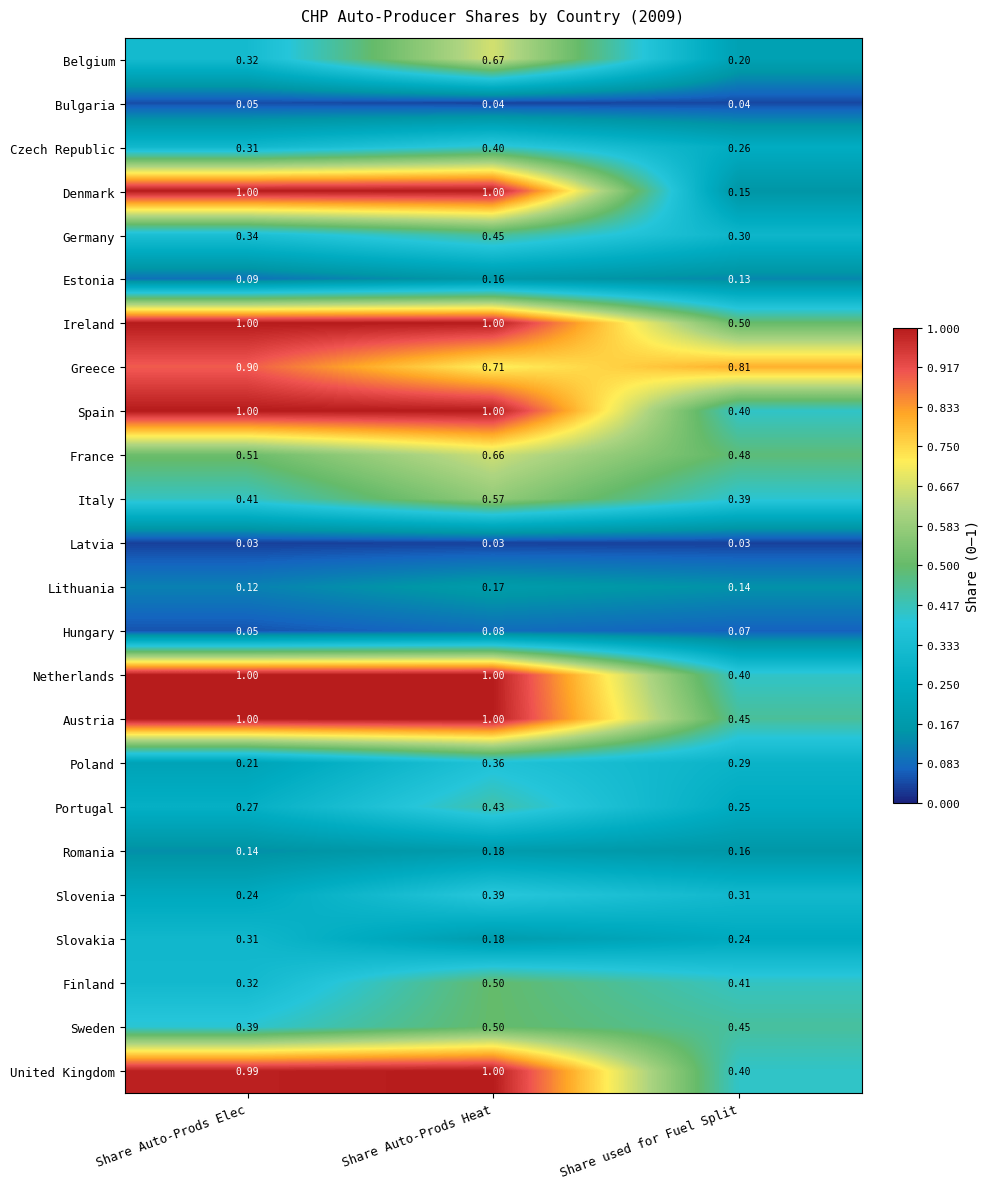

Where is Poland nearest to the value 0?

Share Auto-Prods Elec